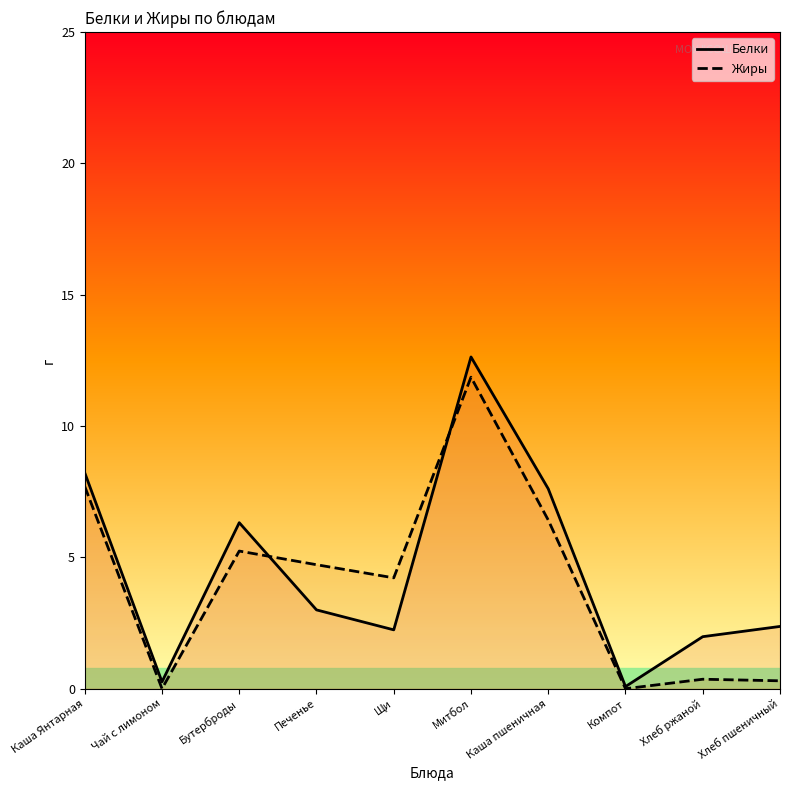

At Хлеб ржаной, list the series in order from largest to smallest.

Белки, Жиры